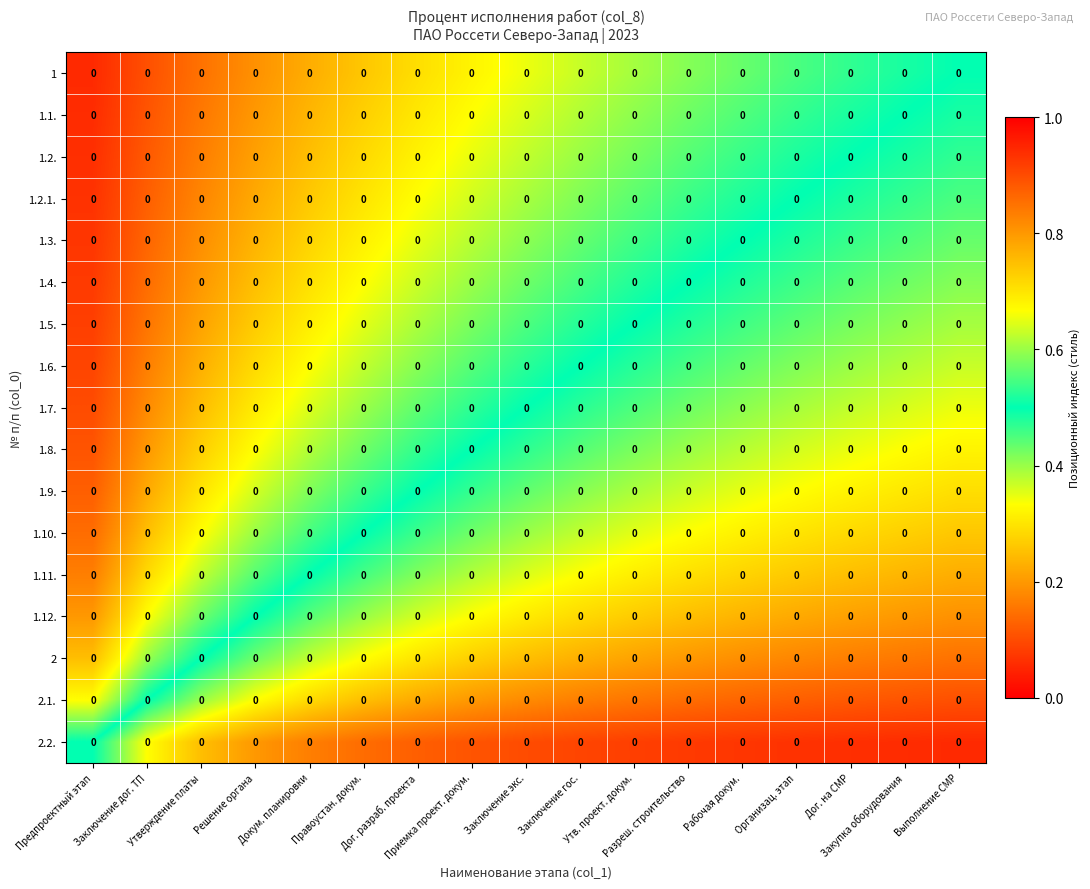

The 1.2.1. series shows 0.2 at Докум. планировки. True or false?

False